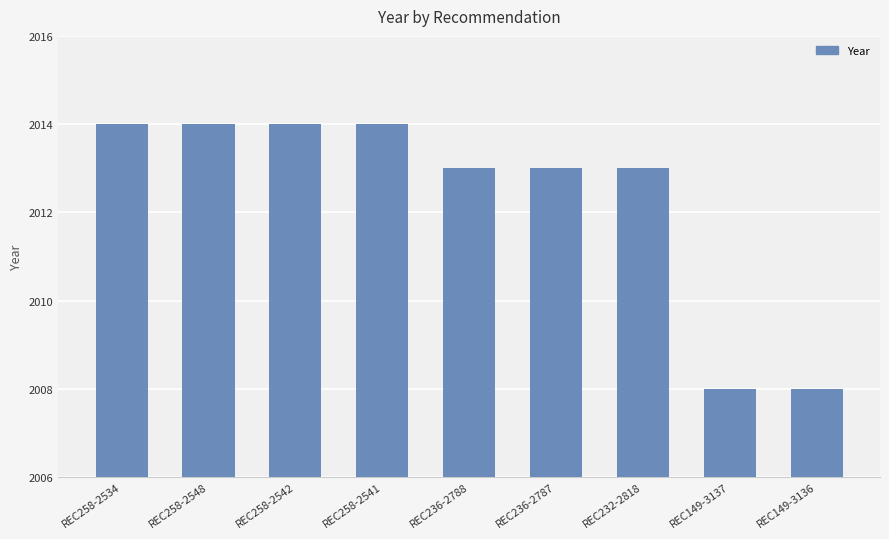

What is the sum of all values?

18111